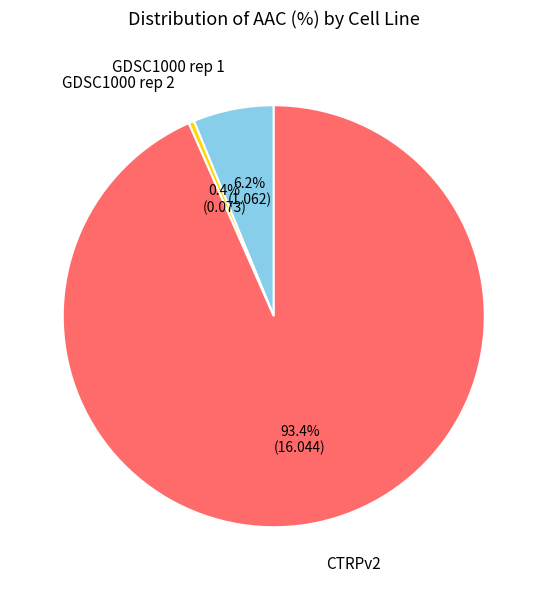

Does any single category account for the majority?

Yes